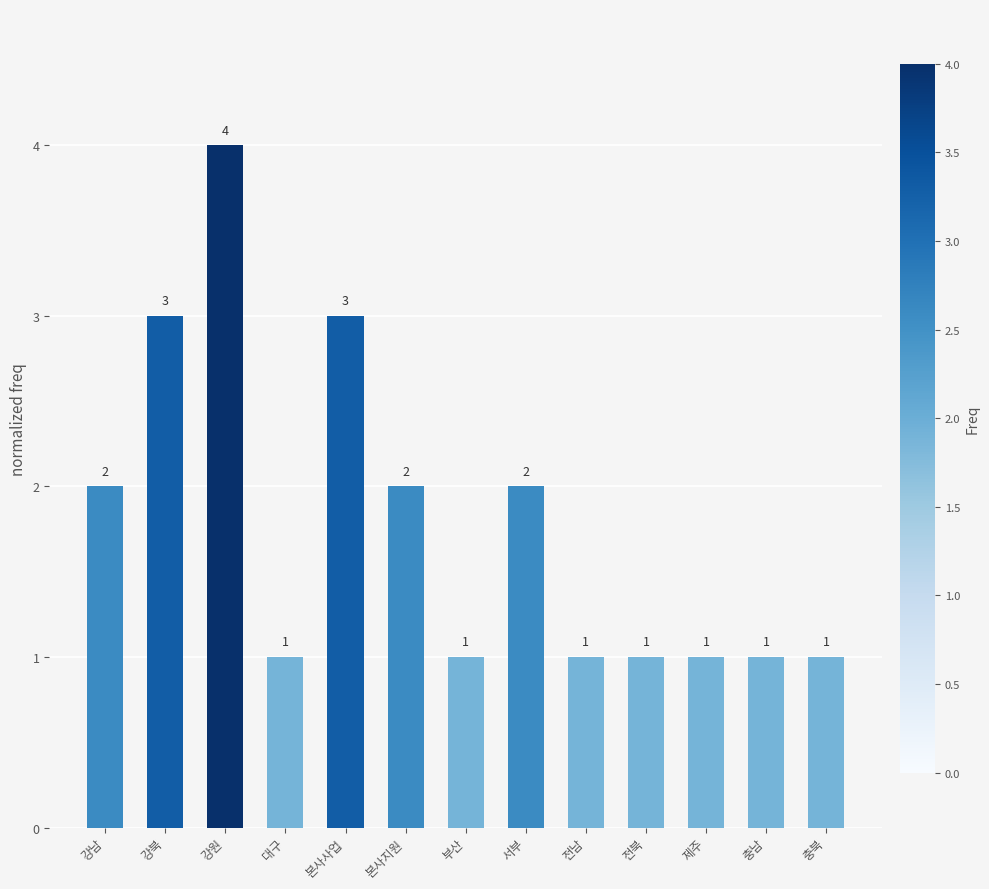

True or false: the data shows 1 at 강원.

False